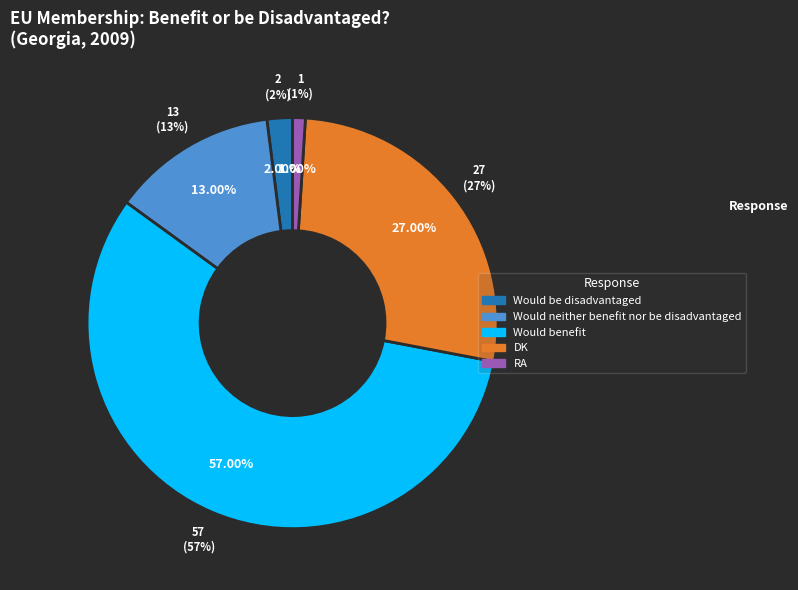

Which slice represents more than half of the pie?

Would benefit